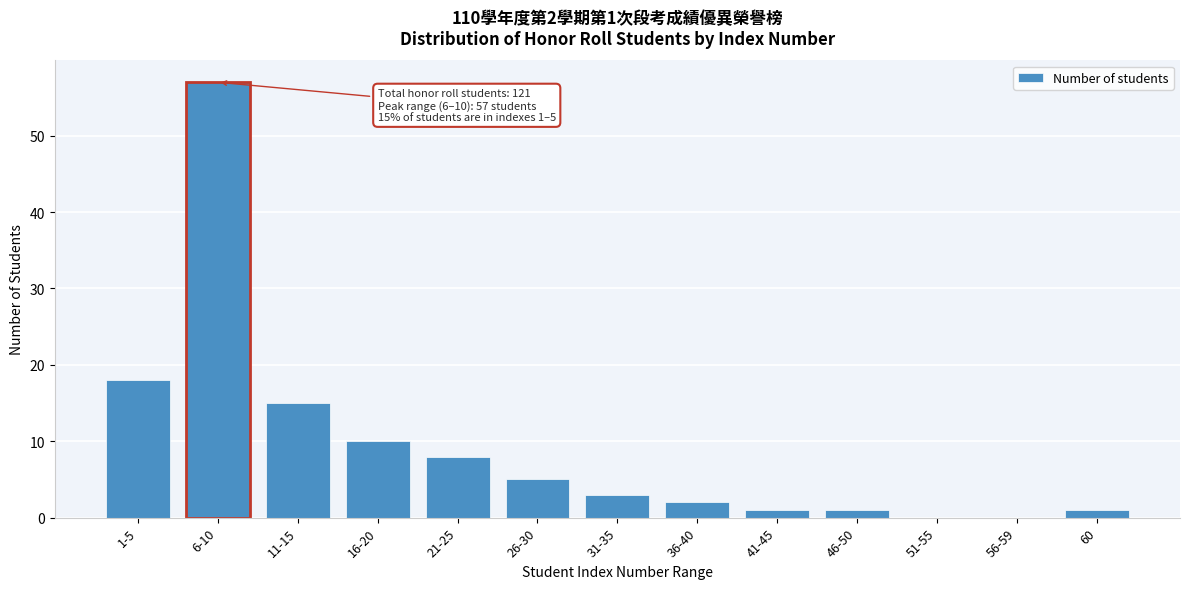

Reading left to right, transcribe all the data shown in this chart.

1-5=18	6-10=57	11-15=15	16-20=10	21-25=8	26-30=5	31-35=3	36-40=2	41-45=1	46-50=1	51-55=0	56-59=0	60=1